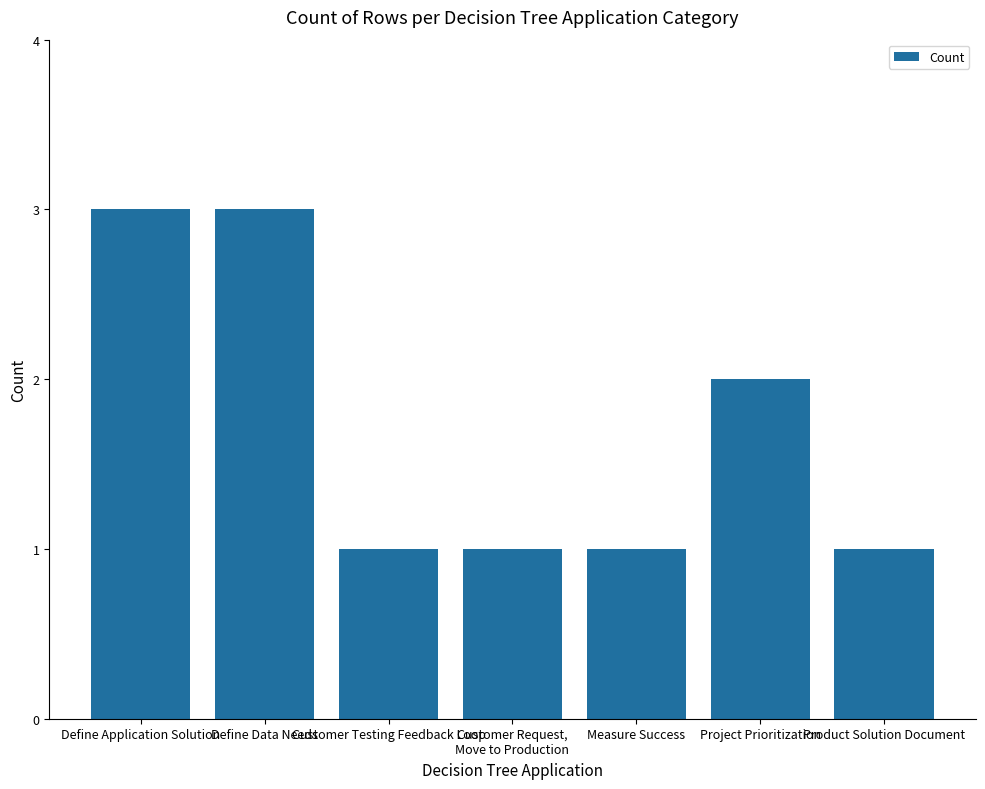

What is the change in value from Customer Testing Feedback Loop to Project Prioritization?

+1